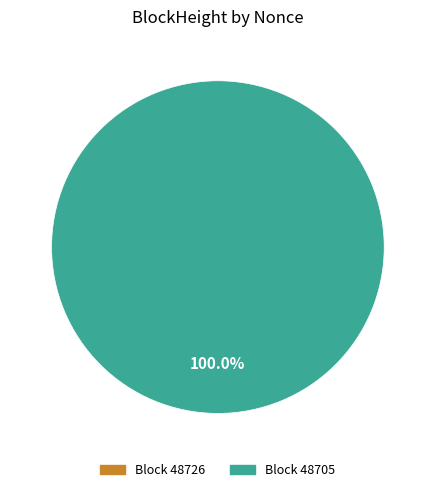

Between 48705 and 48726, which is larger?

48705